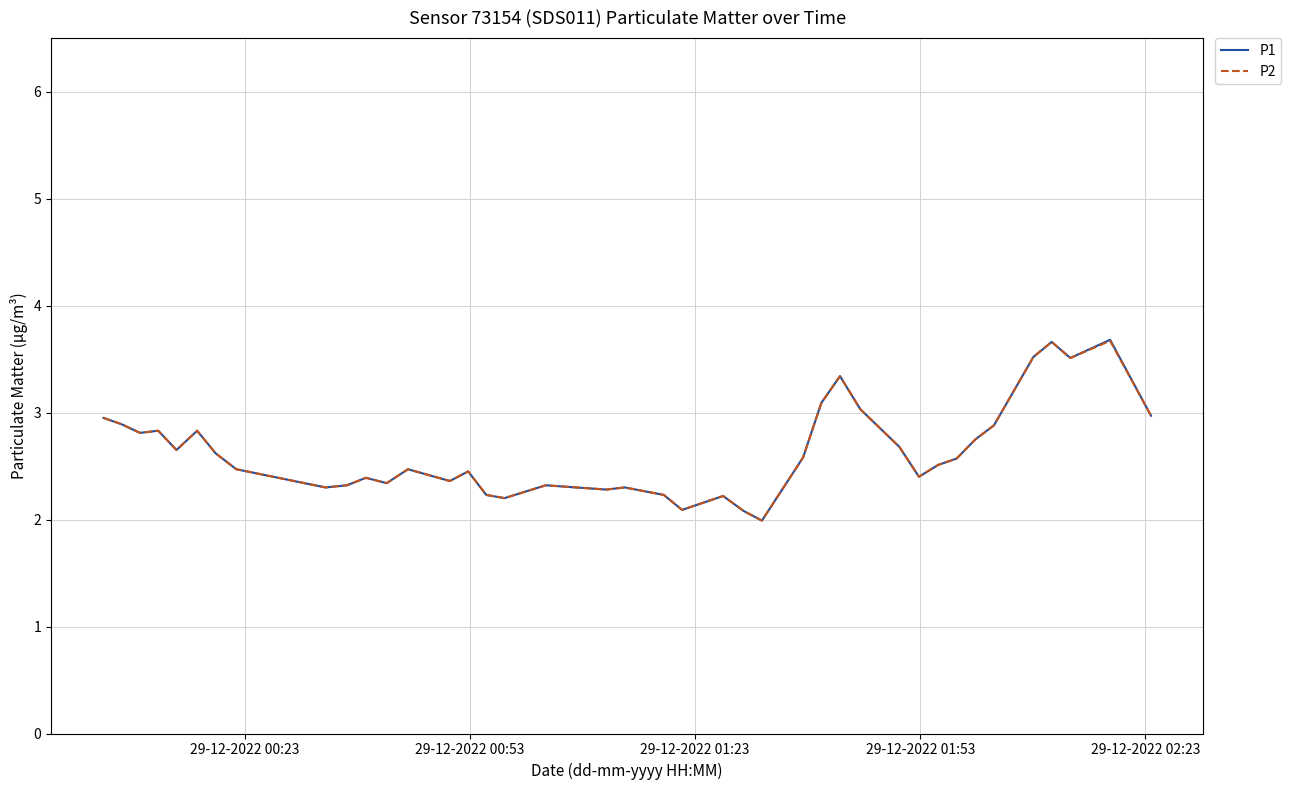

What is the minimum value for P2?

2.0